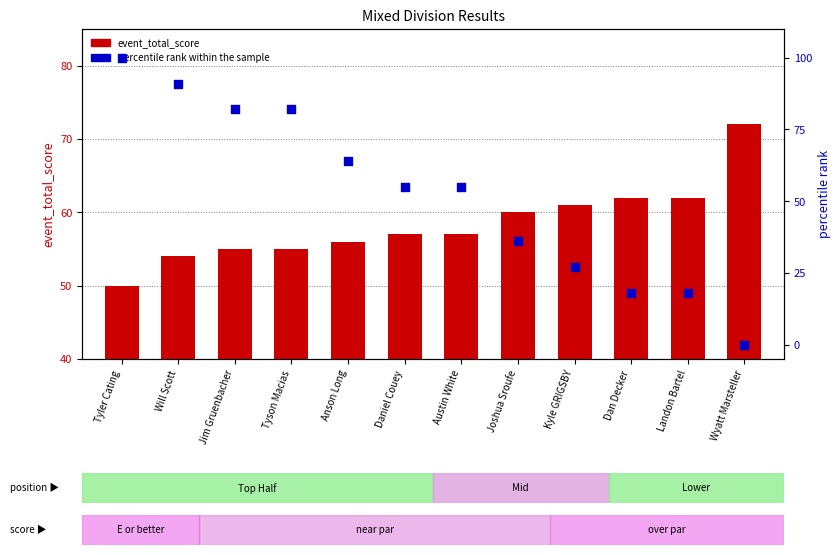

Which series contains the lowest Y value?

percentile rank within the sample